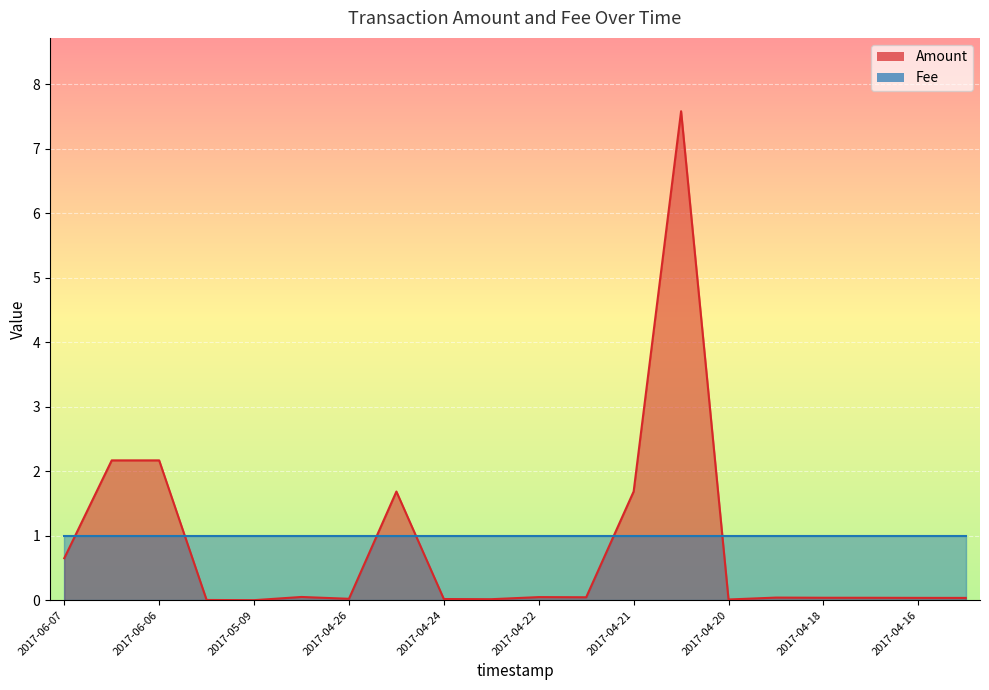

What is the greatest value displayed?

7.6